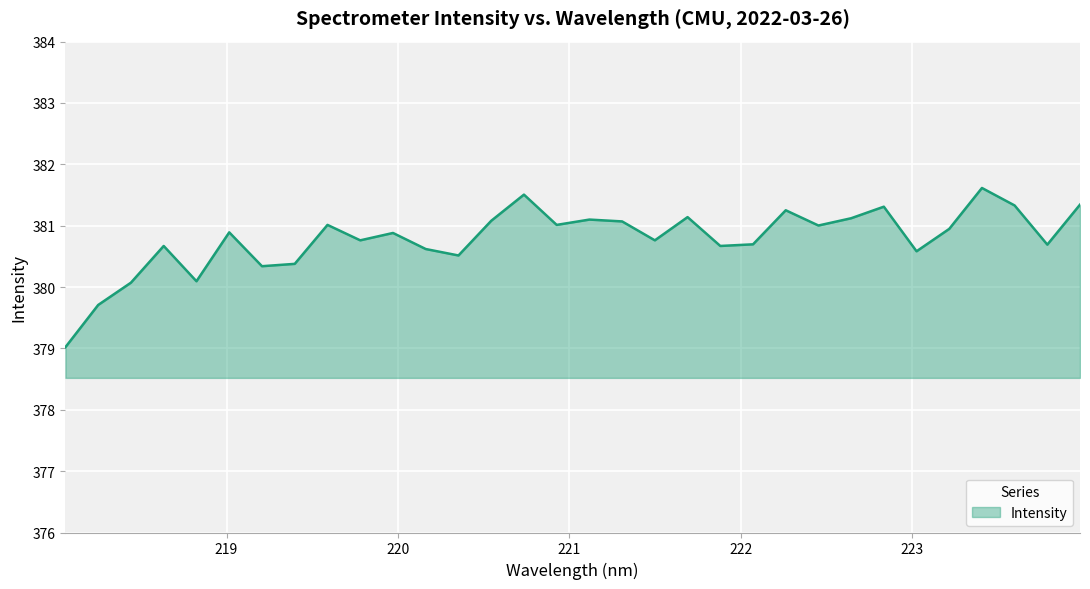

What is the smallest value displayed?

379.0